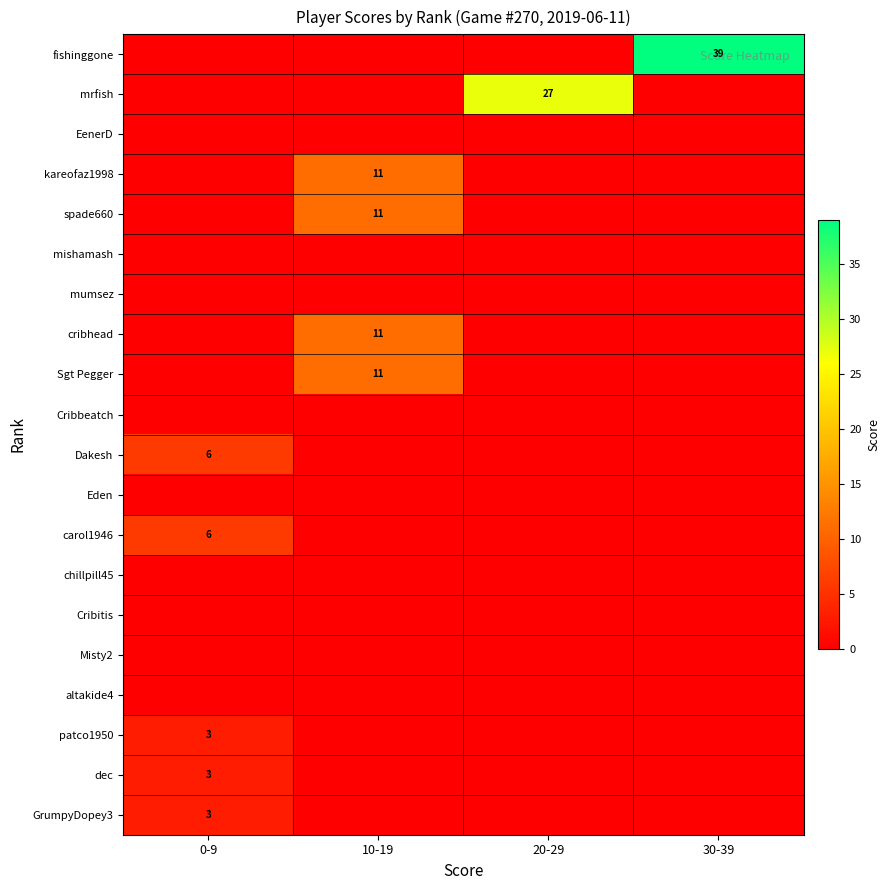

Between 30-39 and 20-29, which is larger?

30-39